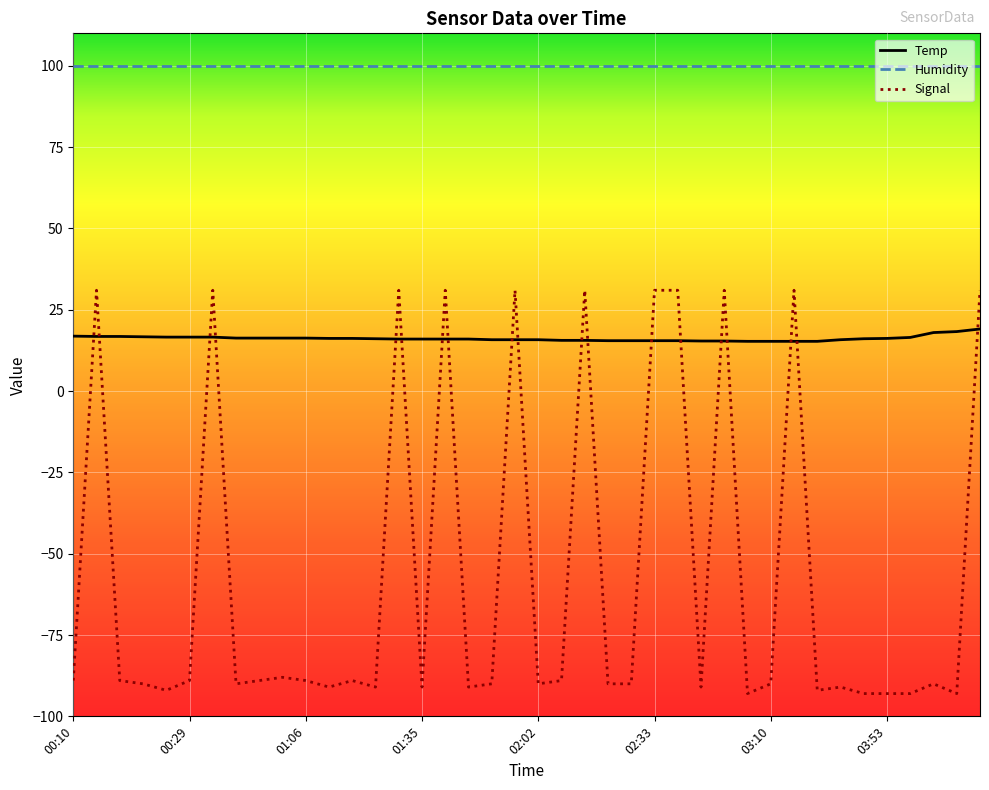

What is the minimum value shown in the chart?

-93.0